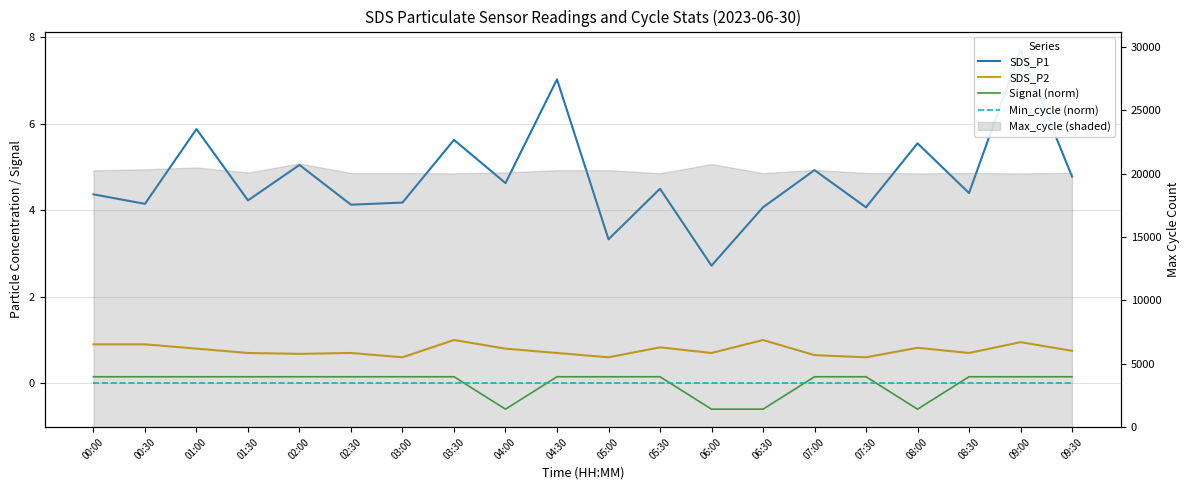

Between 03:00 and 08:30, which is larger?

08:30